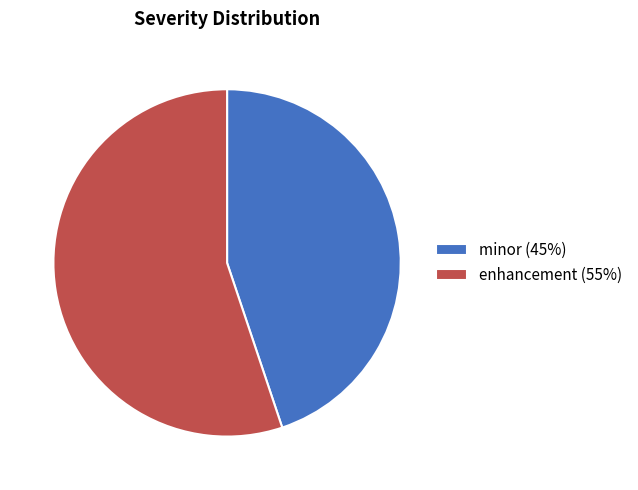

Do enhancement (55%) and minor (45%) together represent more than half of the pie?

Yes